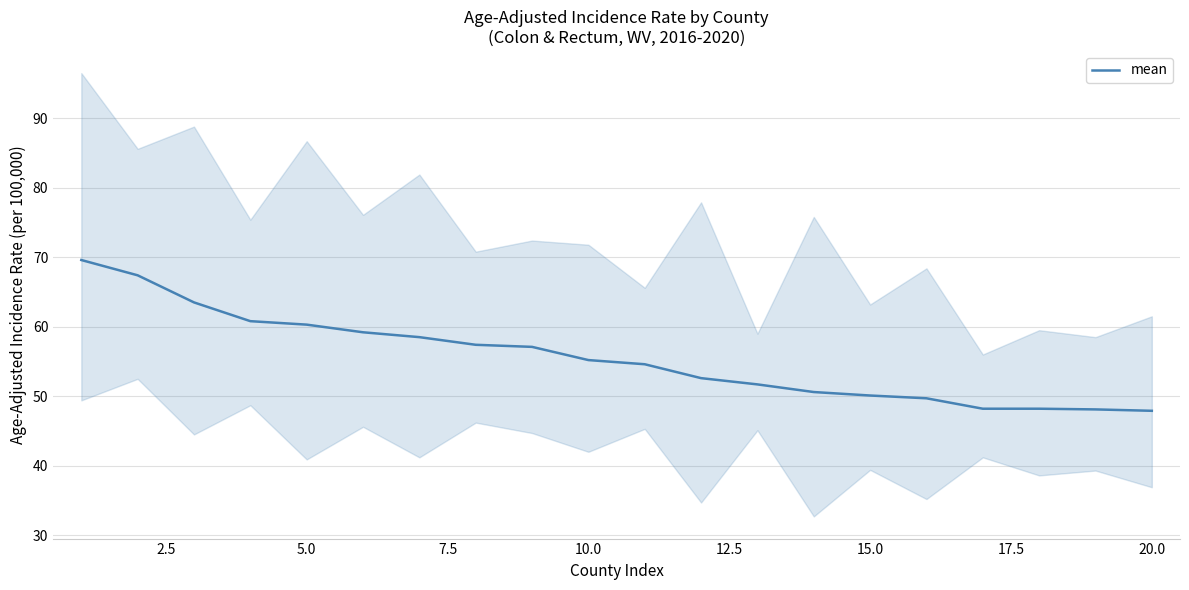

The mean series shows 16.4 at 10.0. True or false?

False